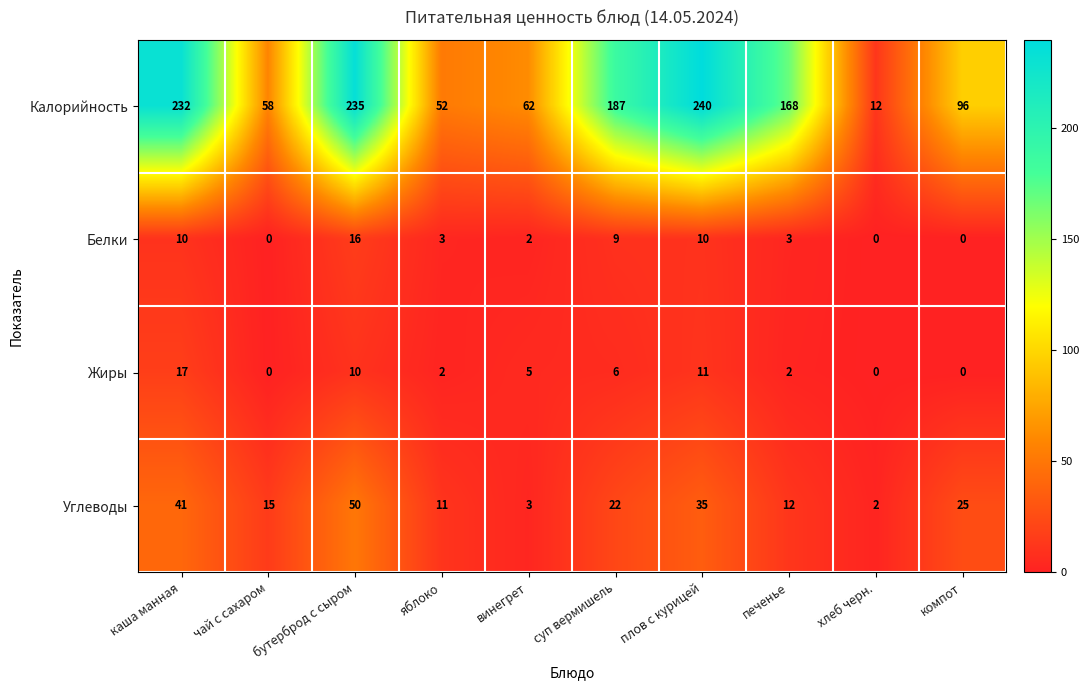

Is it true that Калорийность equals 62 at винегрет?

True